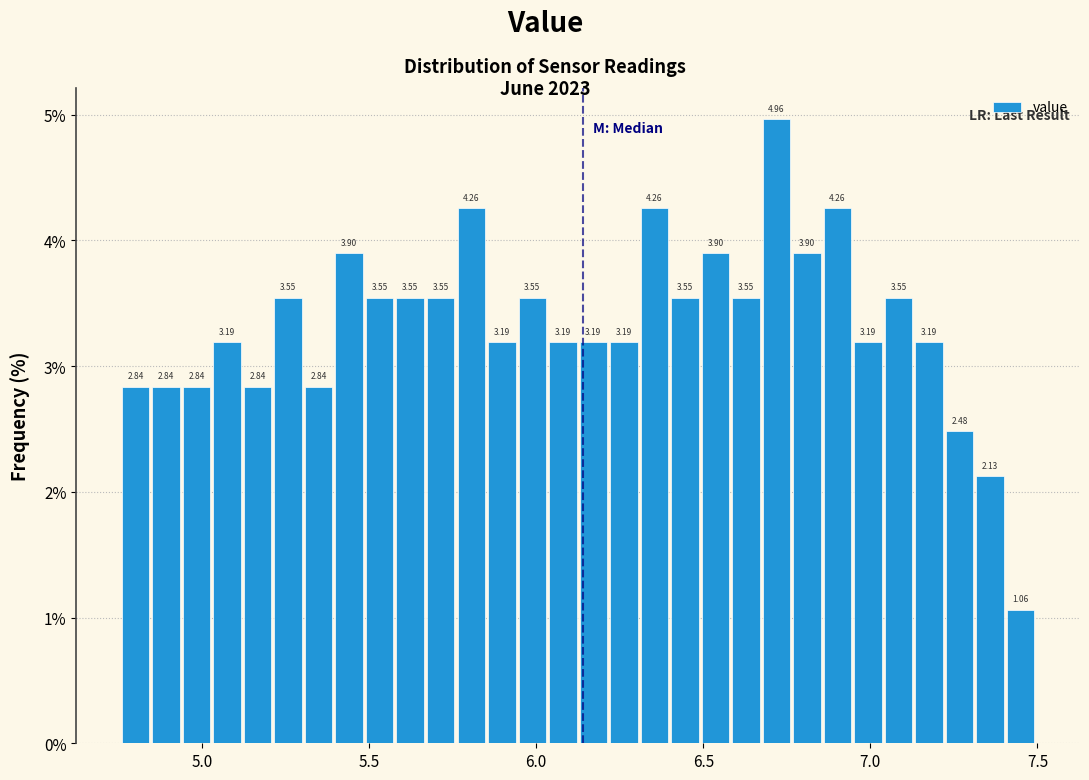

Read against the x-axis, roughly where is the centre of the tallest bar?

6.70